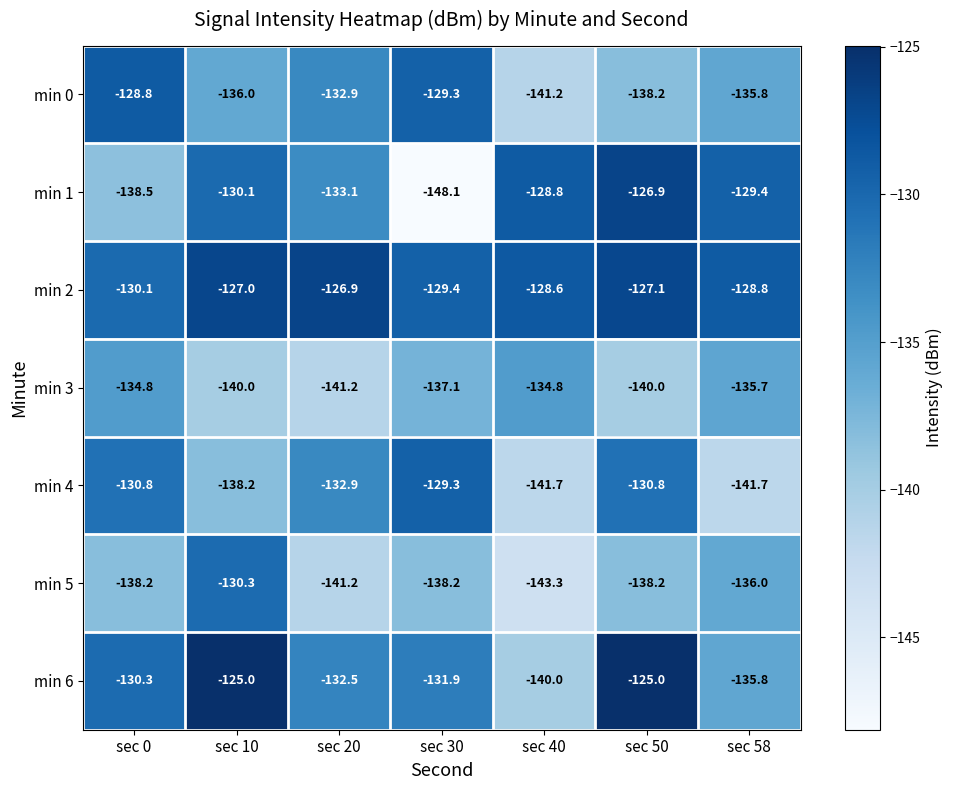

At which category is the sum across all series the highest?

sec 50